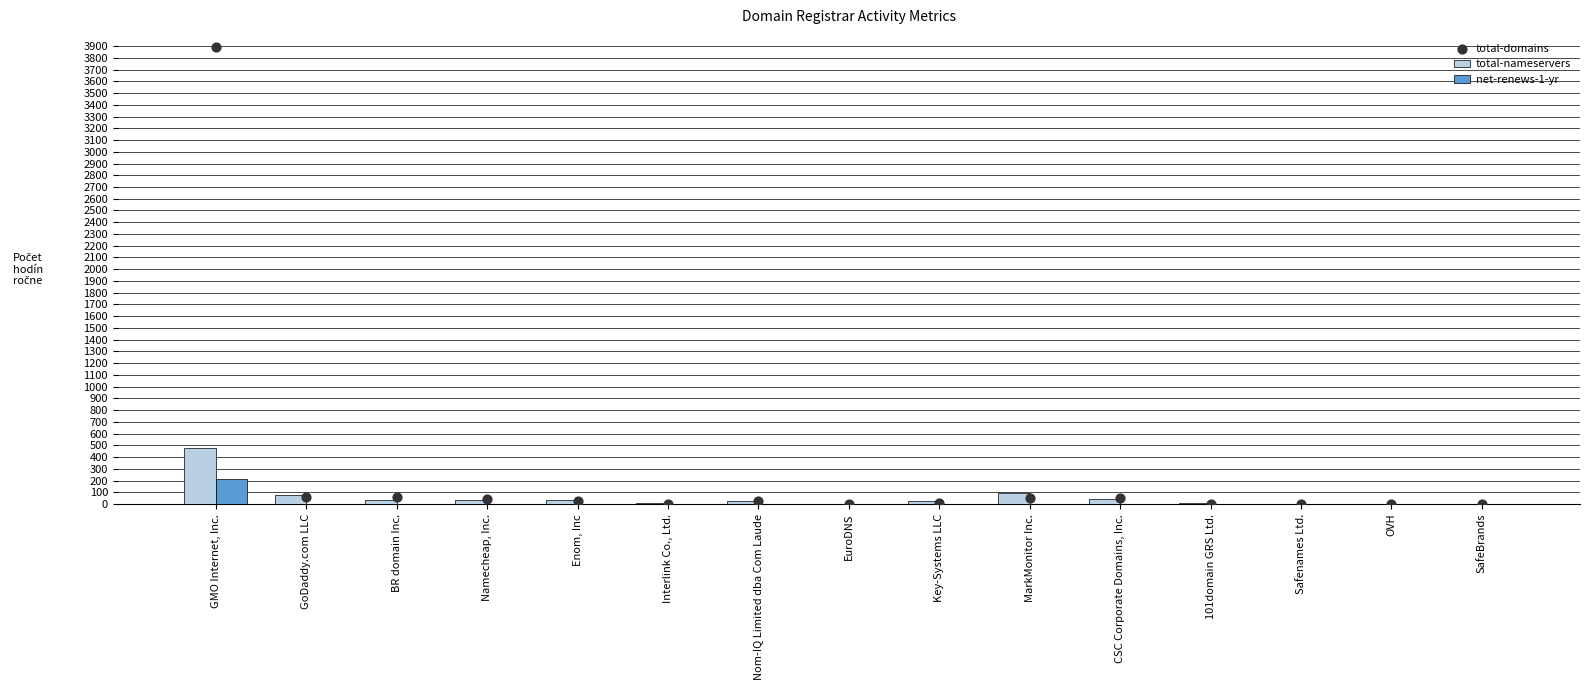

What are all the series names shown in the legend?

total-nameservers, net-renews-1-yr, total-domains